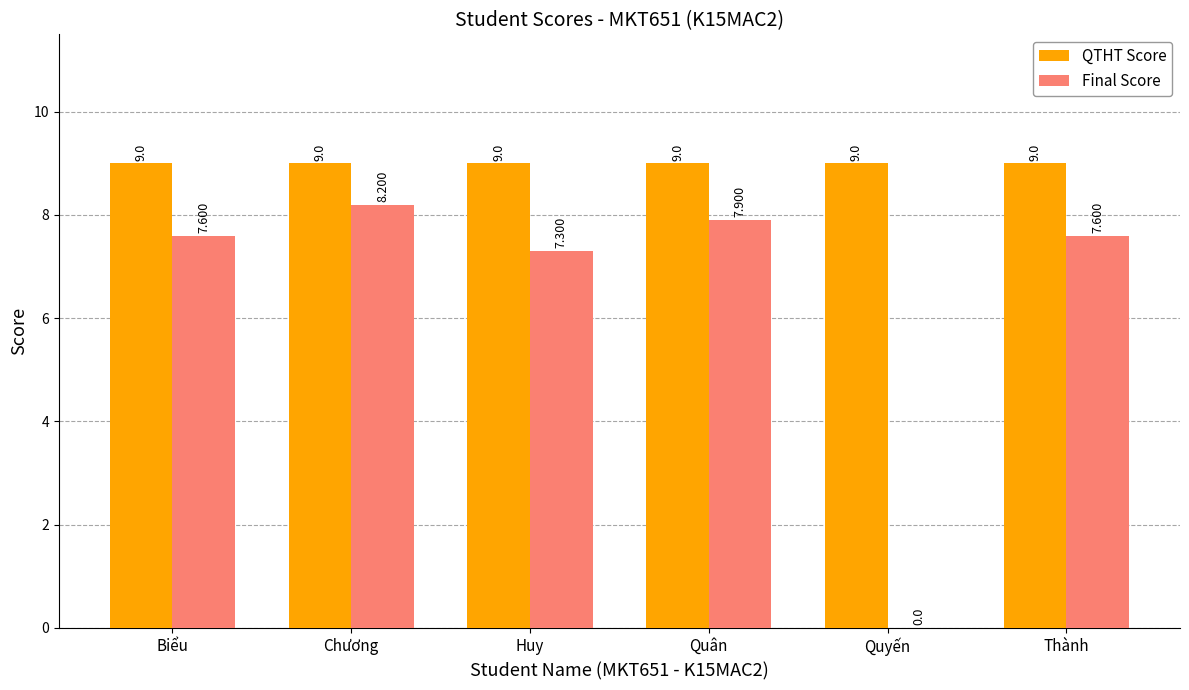

Between Biểu and Quyến, which series saw the biggest shift?

Final Score